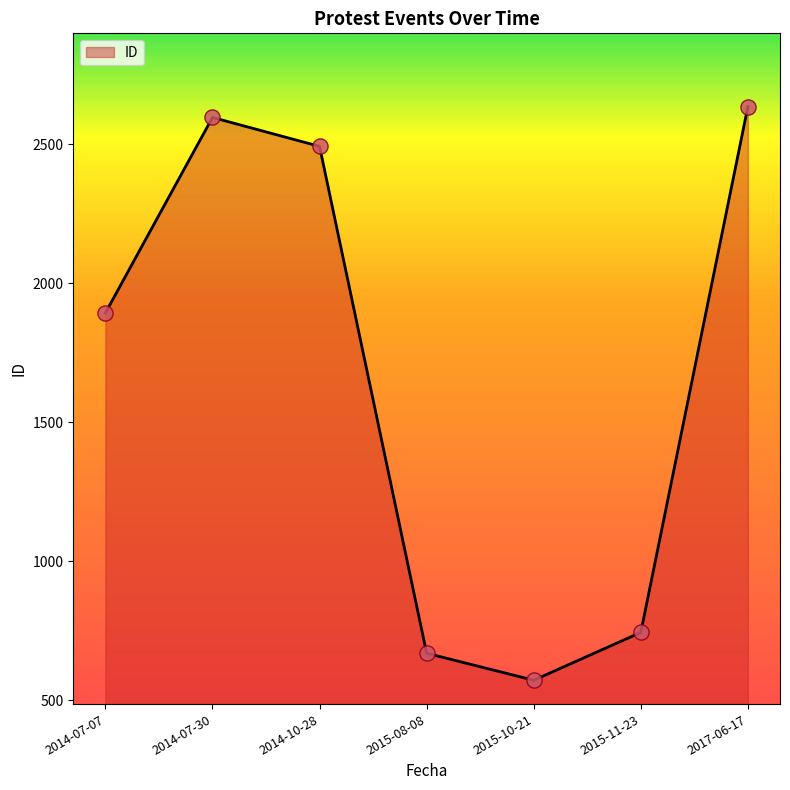

What is the change in value from 2015-08-08 to 2015-10-21?

-97